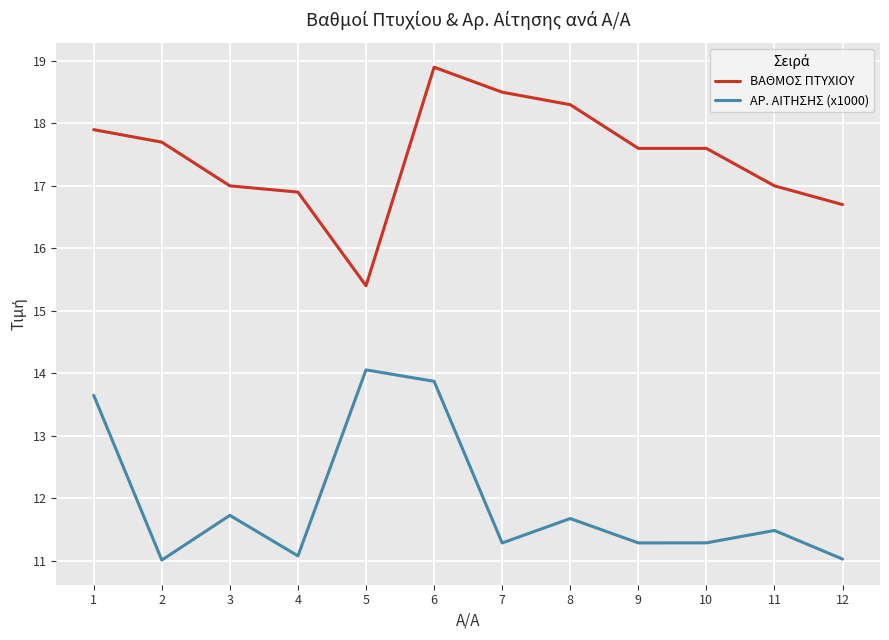

True or false: ΒΑΘΜΟΣ ΠΤΥΧΙΟΥ and ΑΡ. ΑΙΤΗΣΗΣ (x1000) intersect in this chart.

False